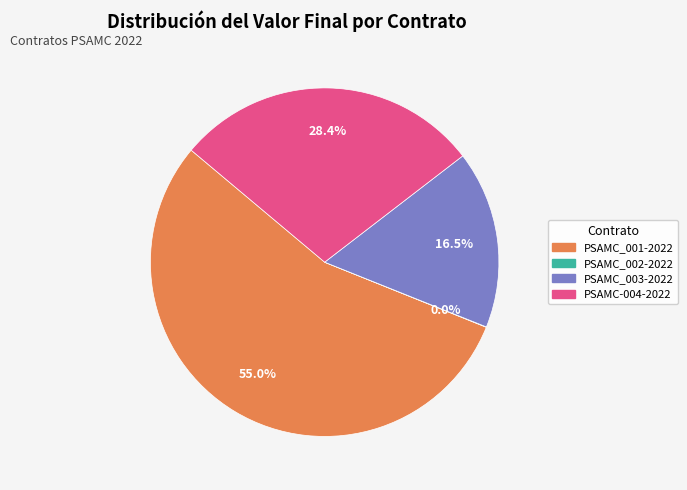

Which category has the biggest portion of the pie?

PSAMC_001-2022